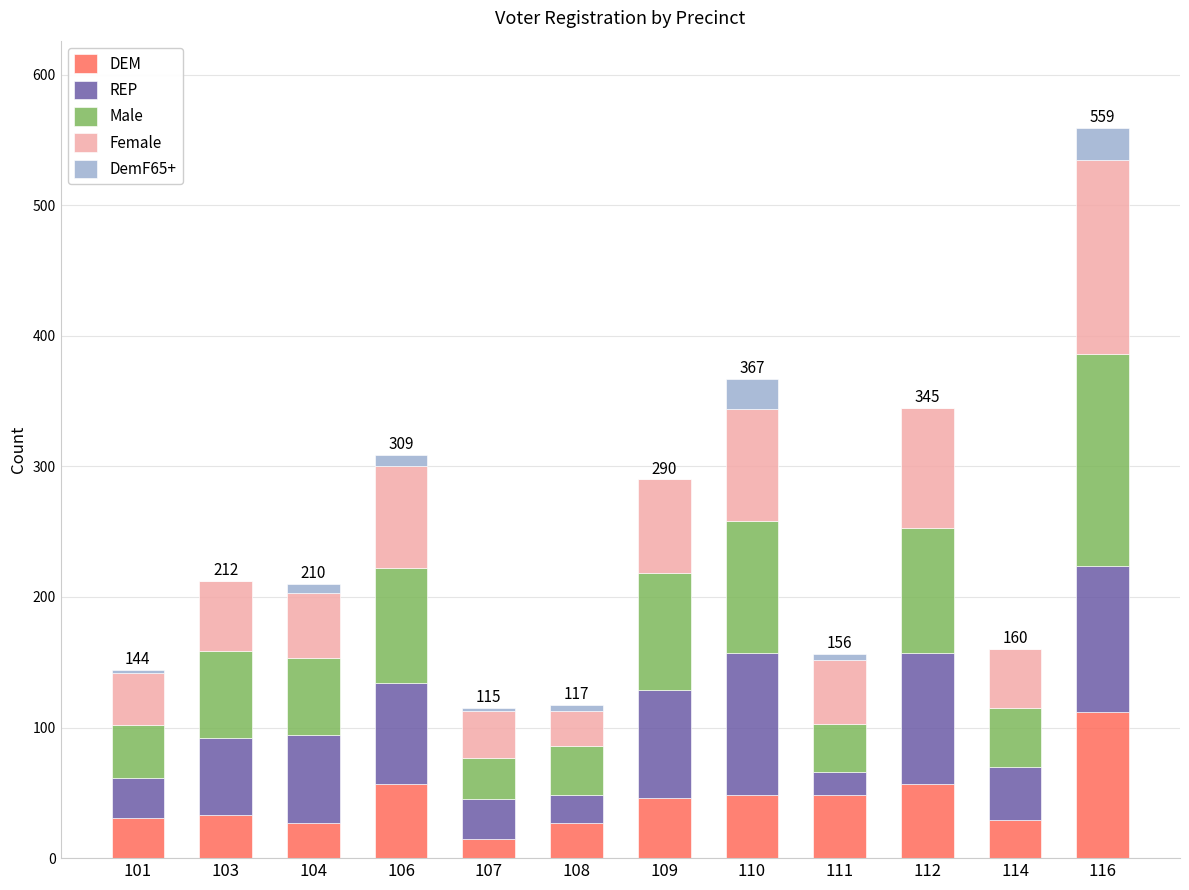

At which category is the sum across all series the highest?

116